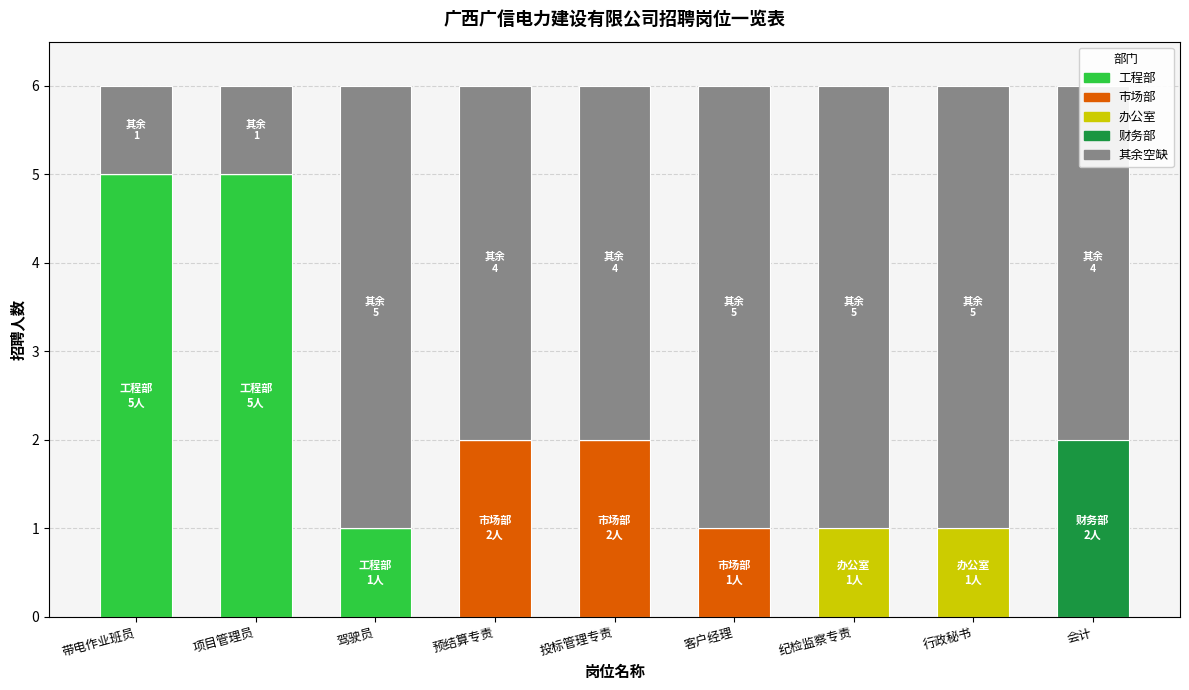

The 工程部 series shows 0 at 预结算专责. True or false?

True